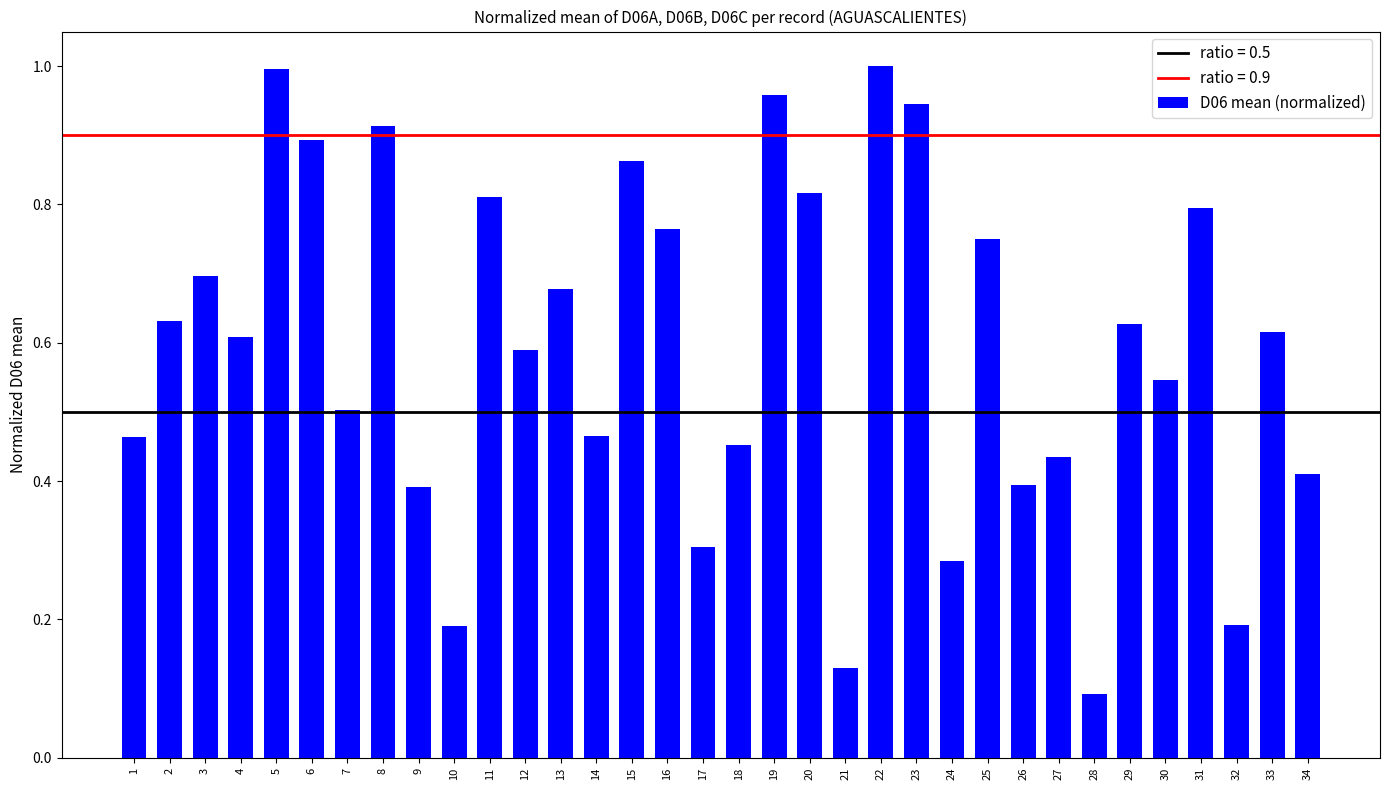

What is the sum of all values?

20.2